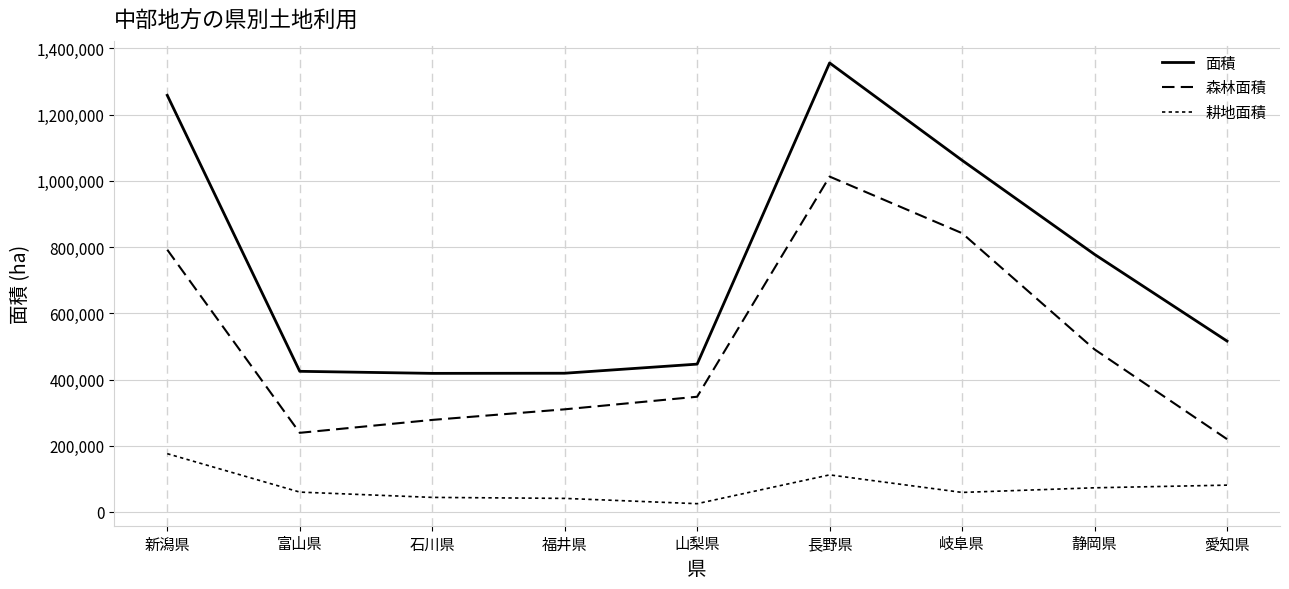

Rank the series at 静岡県 from highest to lowest value.

面積, 森林面積, 耕地面積